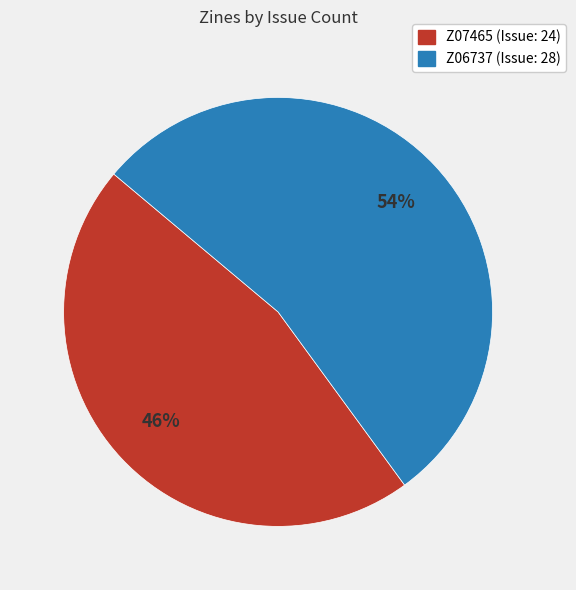

How many slices are in this pie chart?

2